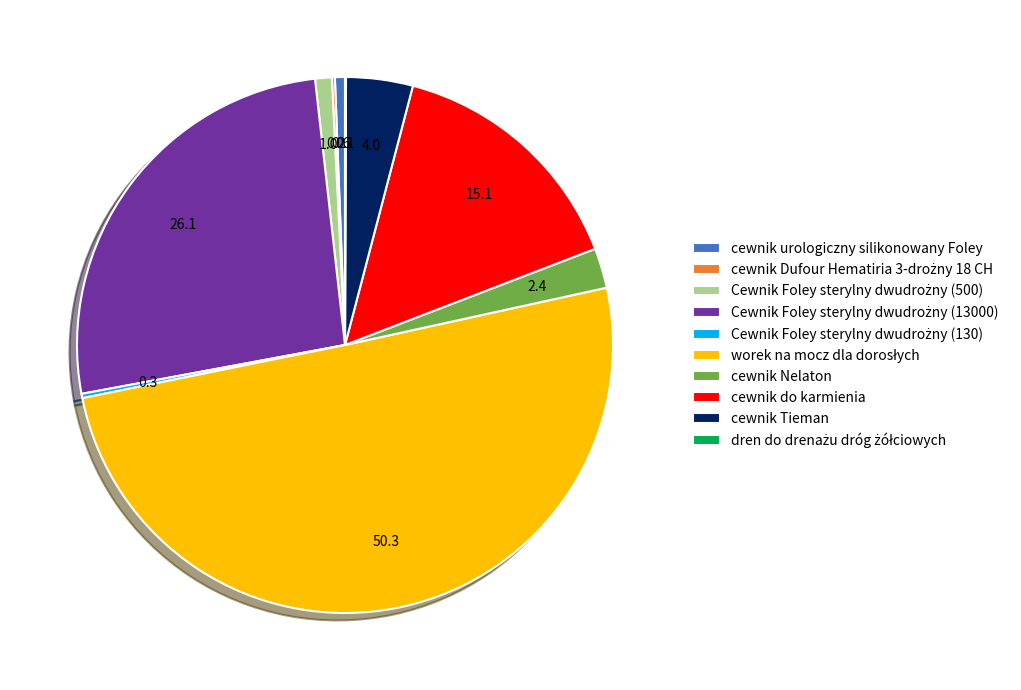

True or false: cewnik urologiczny silikonowany Foley accounts for 11% of the total.

False